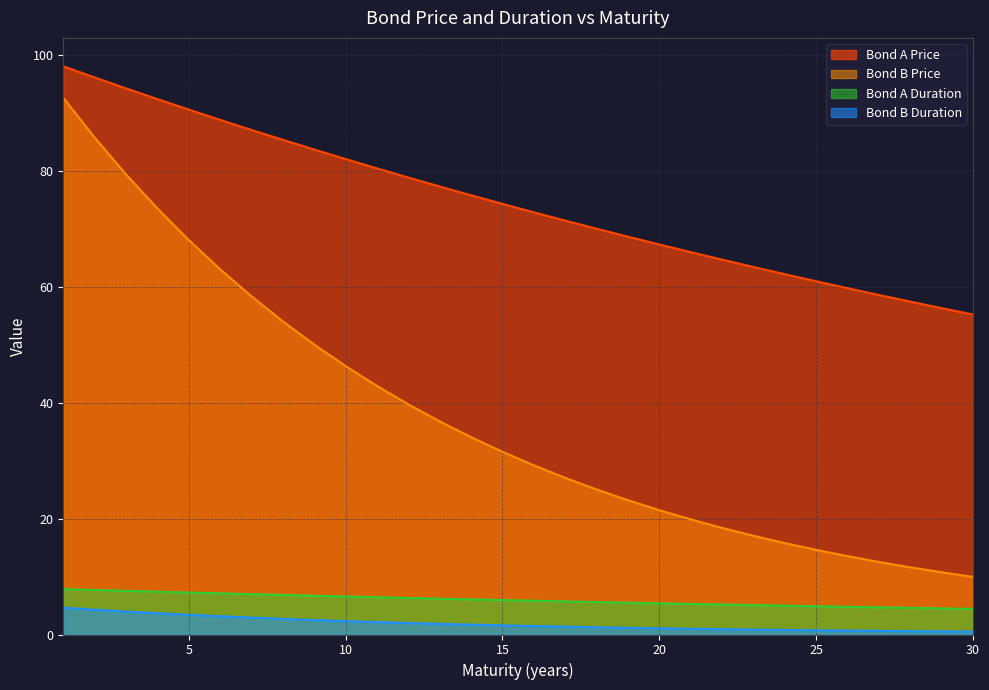

At which label does Bond B Price first exceed 31?

1